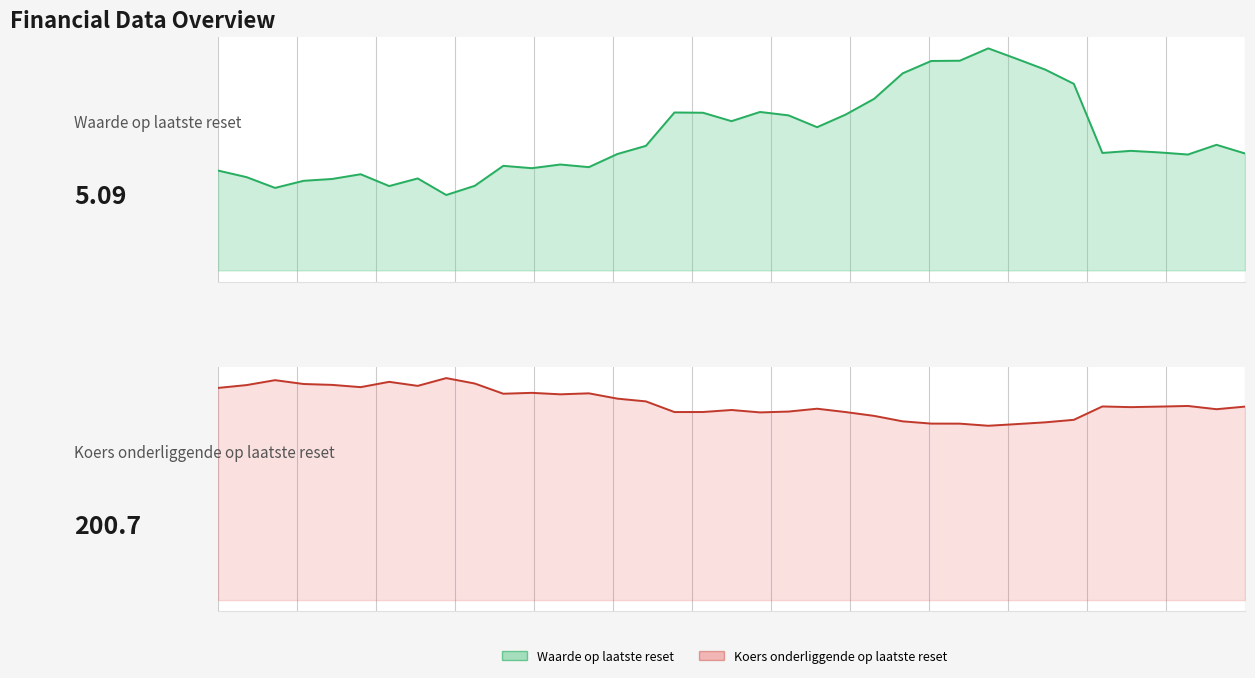

How many data points in Koers onderliggende op laatste reset are above 197?

18